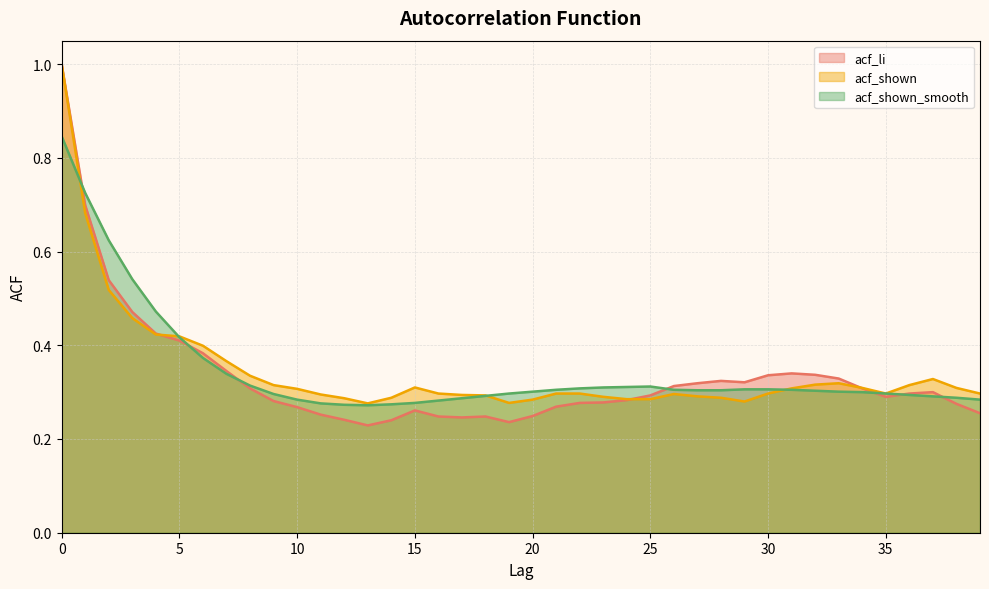

The value of acf_shown_smooth at 34 is 0.5. True or false?

False